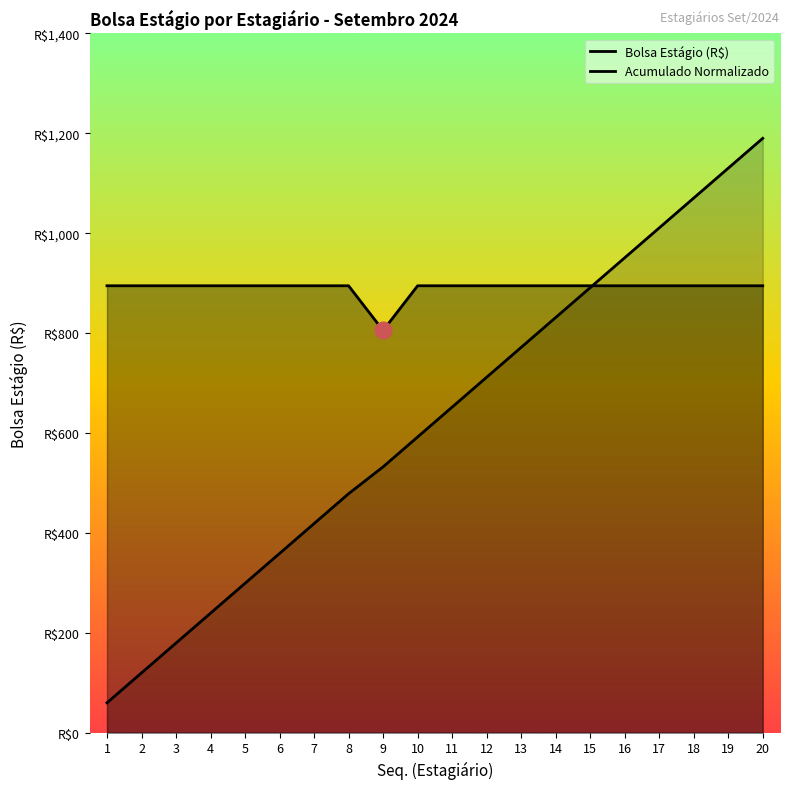

Rank the series by their maximum value, from lowest to highest.

Bolsa Estágio (R$), Acumulado Normalizado